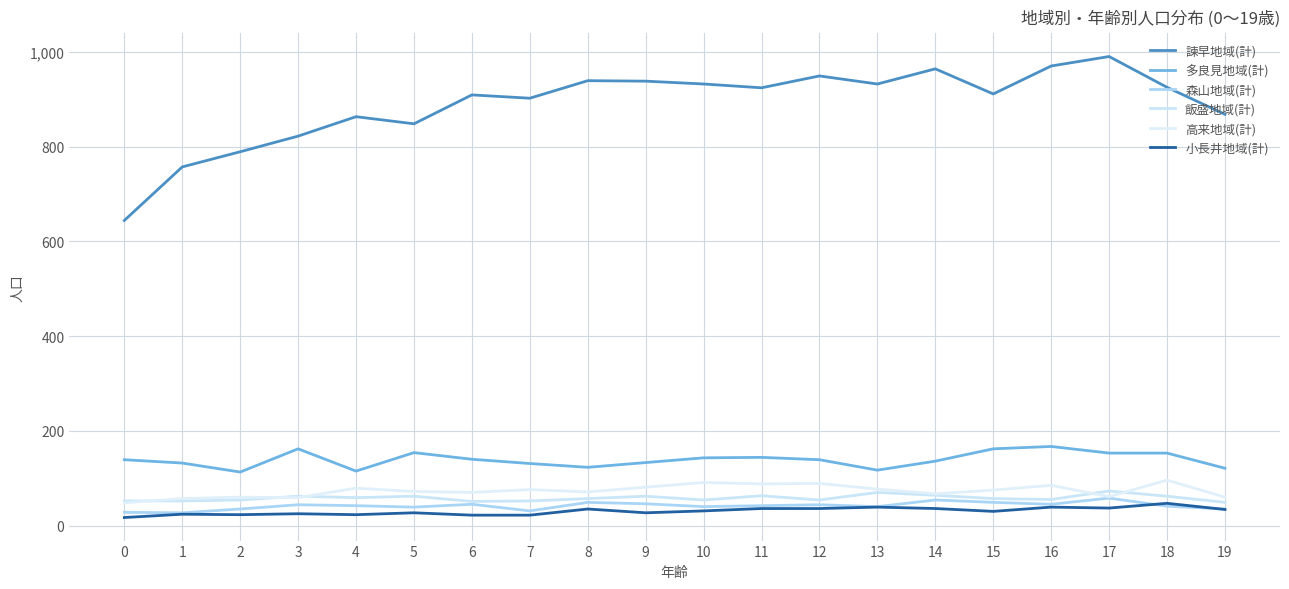

What is the sum of all 飯盛地域(計) values?

1164